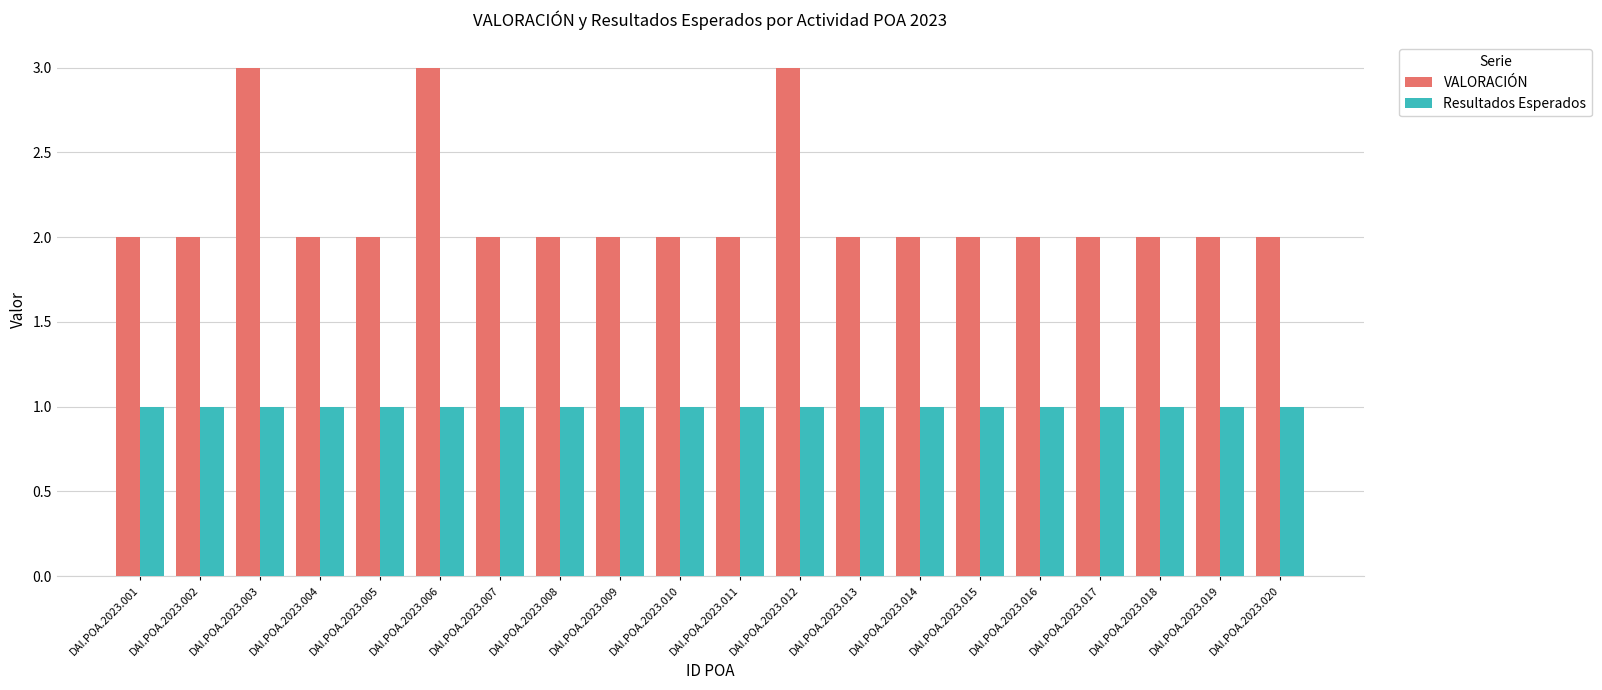

What is the difference between the highest and lowest values at DAI.POA.2023.018?

1